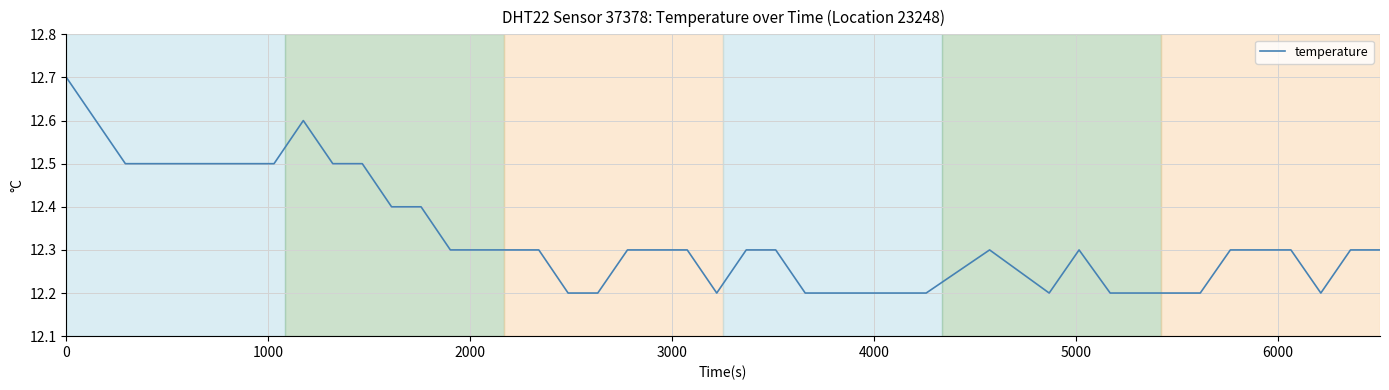

What is the difference between the maximum and minimum values?

0.5